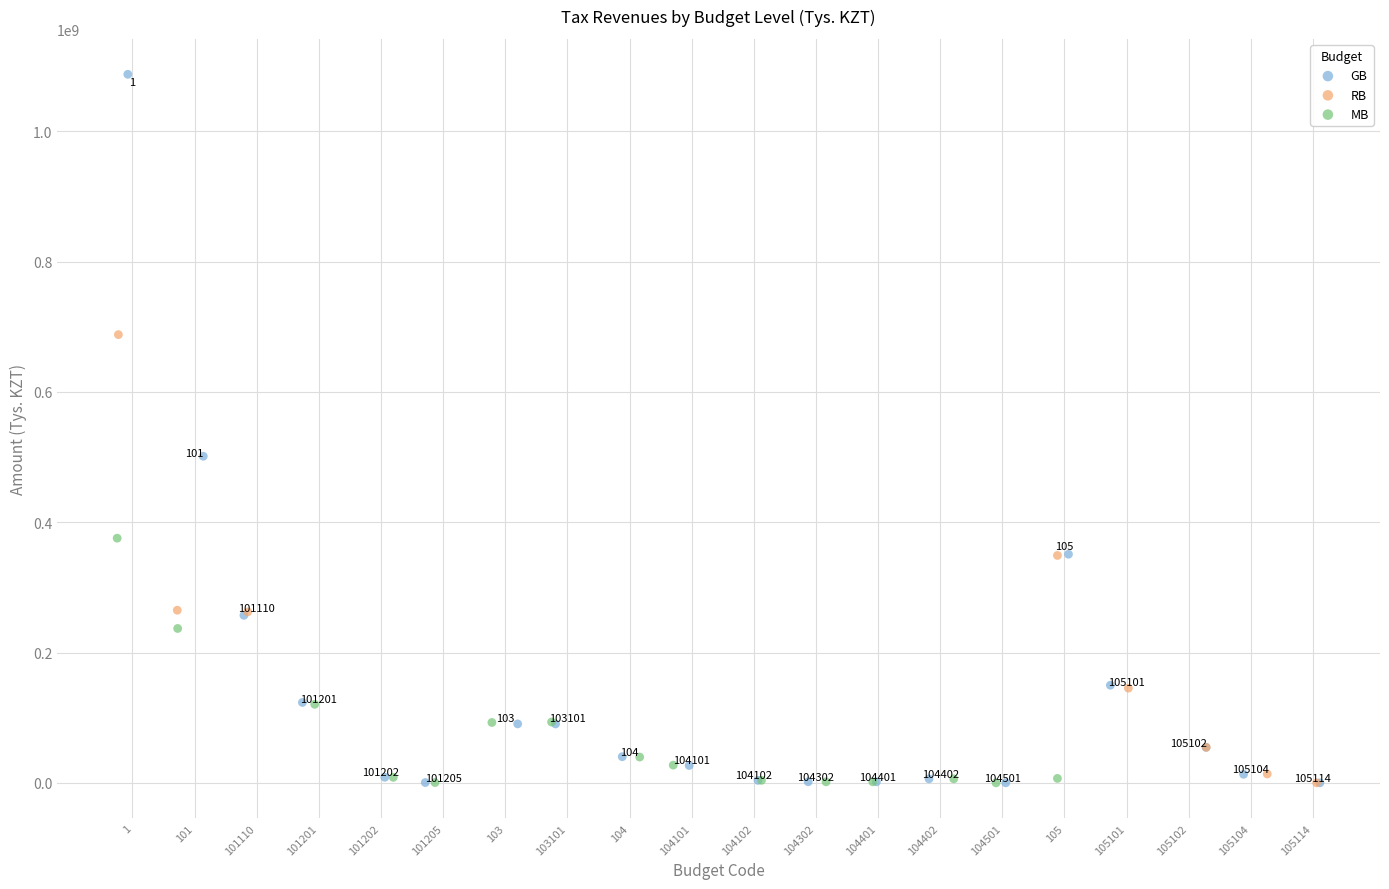

Which series has the widest spread of Y values?

GB